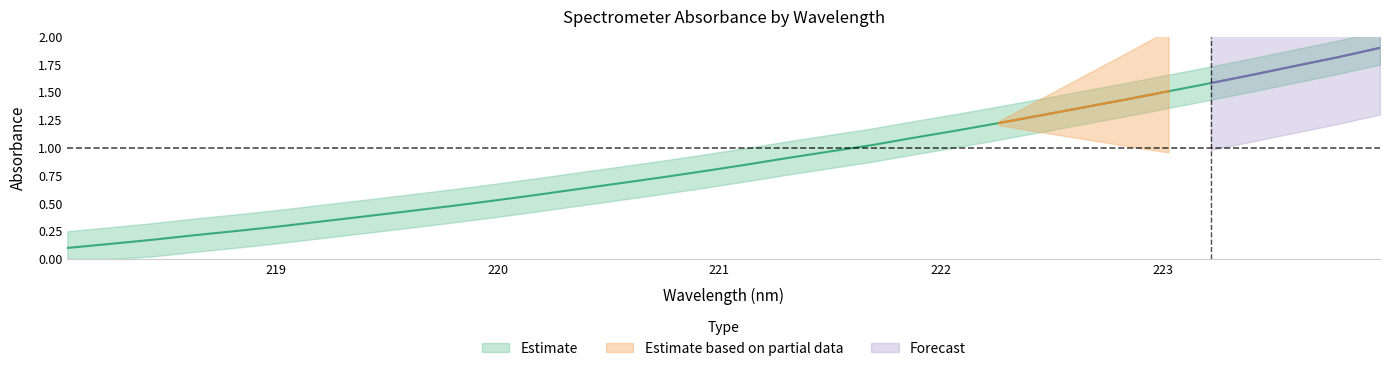

Reading right to left, what are all the values shown in this chart?

1.9	1.8	1.7	1.7	1.6	1.5	1.4	1.4	1.3	1.2	1.2	1.1	1.0	1.0	0.9	0.8	0.8	0.7	0.7	0.6	0.6	0.5	0.5	0.4	0.4	0.3	0.3	0.3	0.2	0.2	0.1	0.1